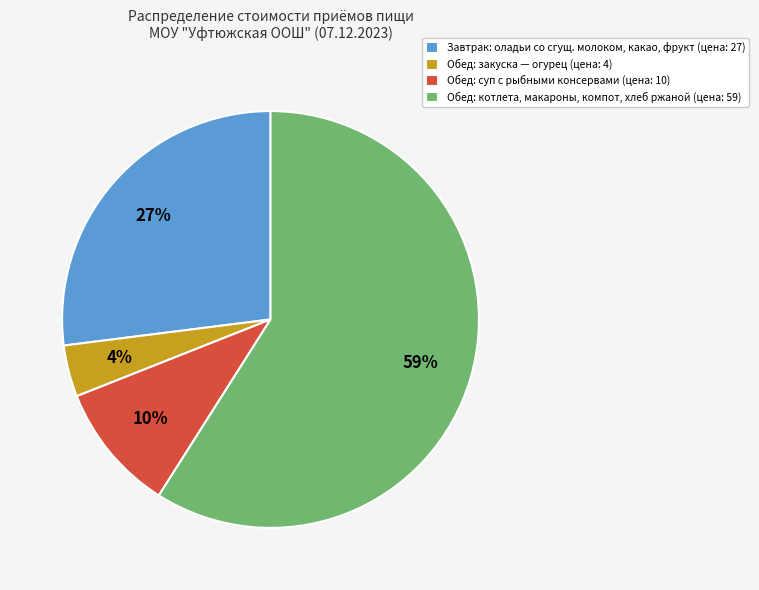

Which slice is the smallest?

Обед: закуска — огурец (цена: 4)